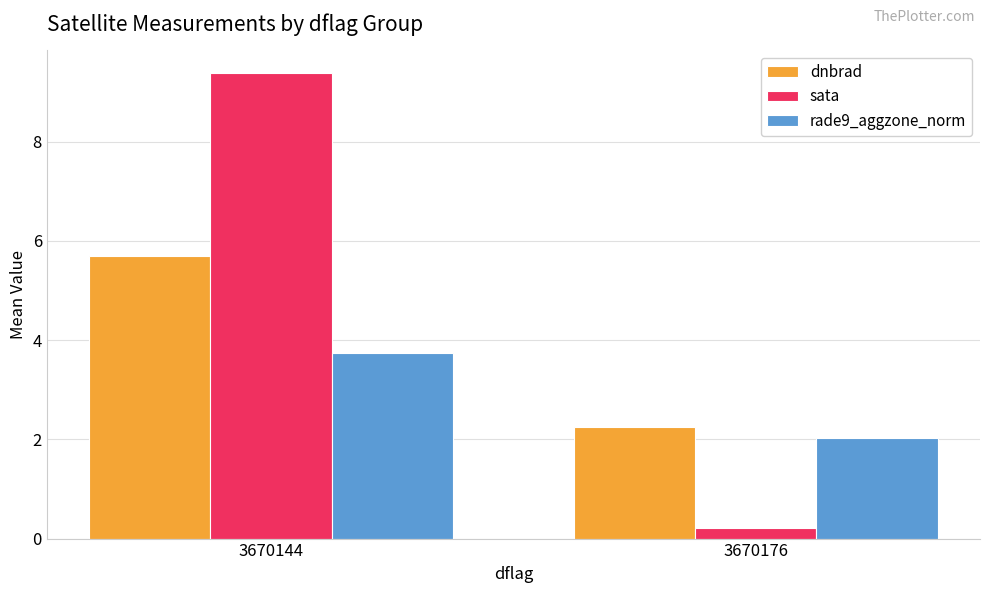

How many values in the dnbrad series exceed 5?

1